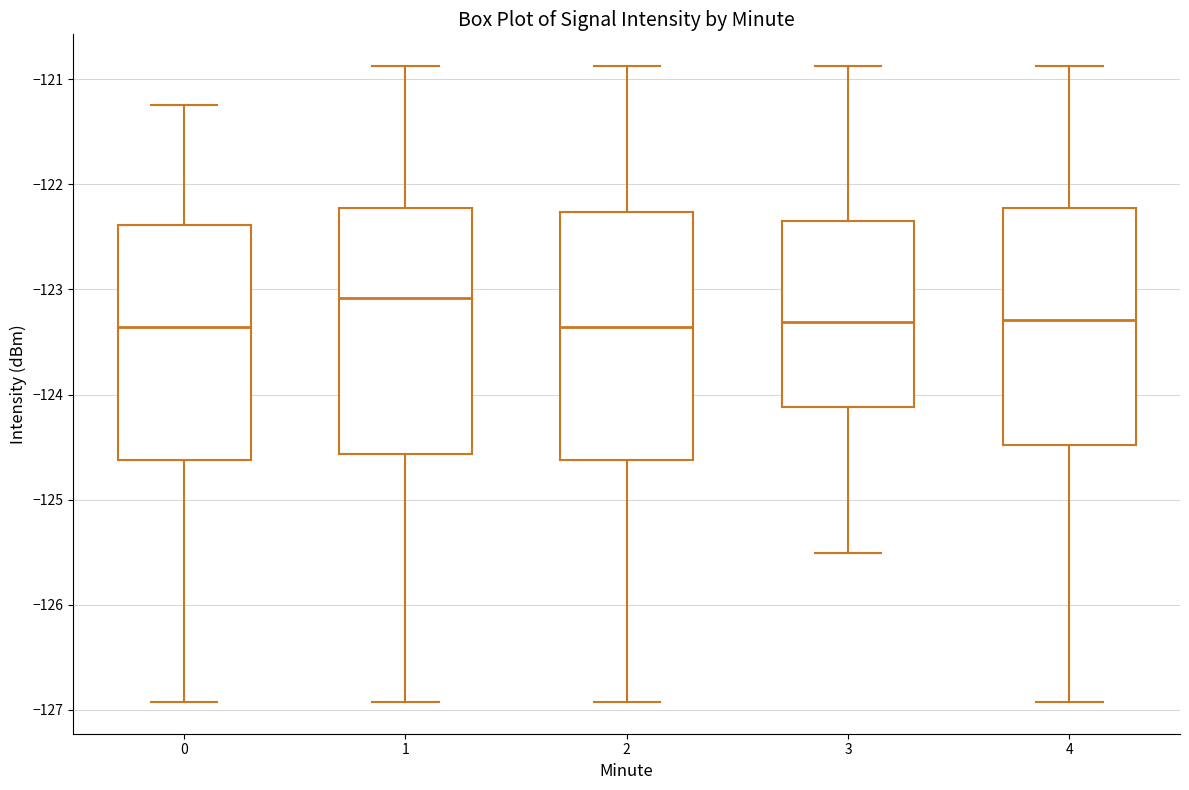

Reading left to right, read every box against the y-axis: the position of its median line, the range the box covers, and the ends of its whiskers. The values are not printed on the chart, so give them approximately, as read against the axis.

0: median -123.4, box -124.6 to -122.4, whiskers -126.9 to -121.2
1: median -123.1, box -124.6 to -122.2, whiskers -126.9 to -120.9
2: median -123.4, box -124.6 to -122.3, whiskers -126.9 to -120.9
3: median -123.3, box -124.1 to -122.3, whiskers -125.5 to -120.9
4: median -123.3, box -124.5 to -122.2, whiskers -126.9 to -120.9